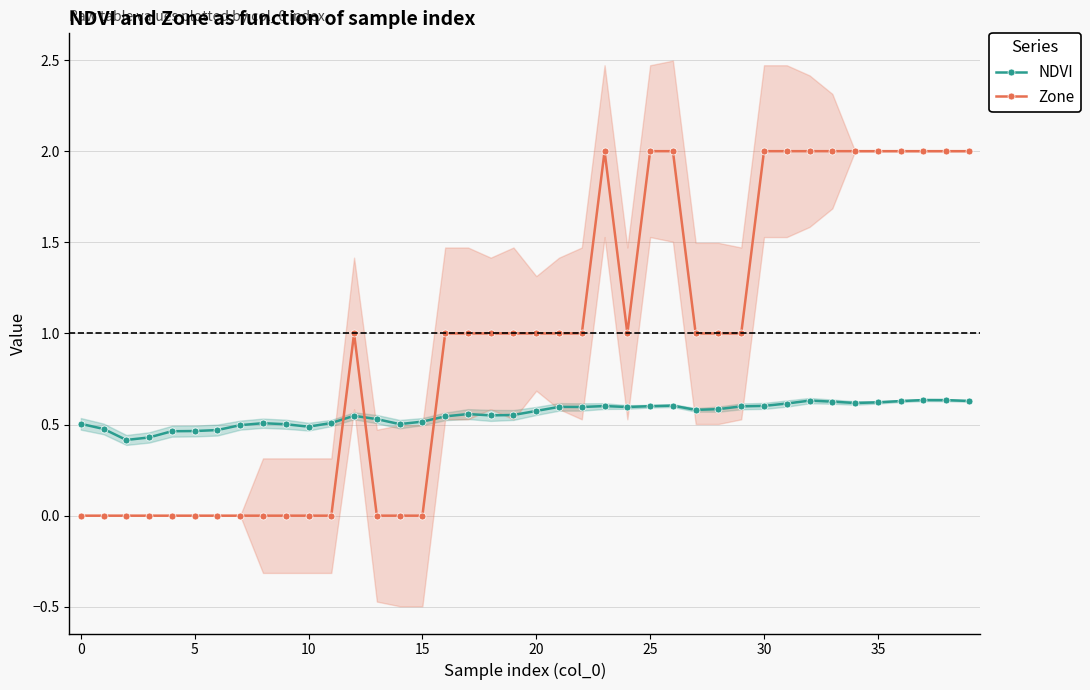

How many distinct data groups are displayed?

2